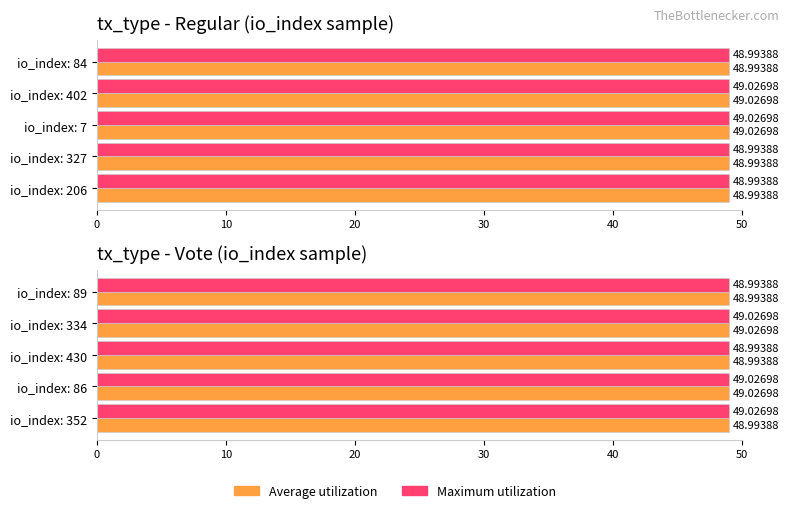

How many distinct data groups are displayed?

2